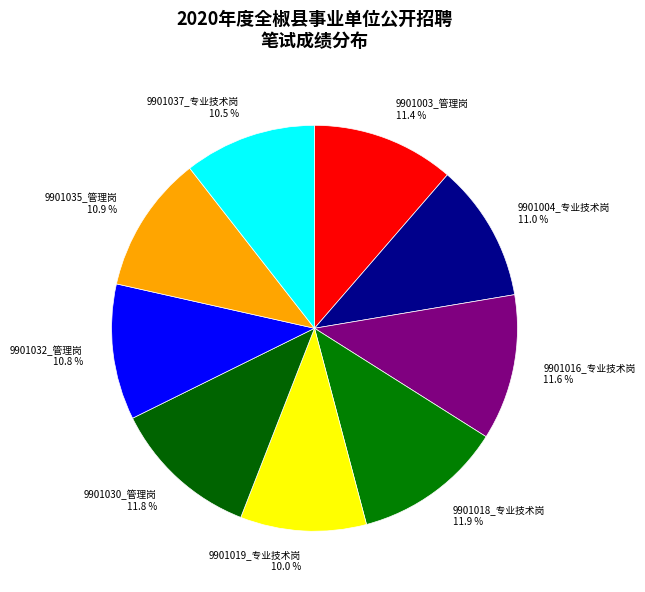

Approximately how many times larger is the value at 9901004_专业技术岗 11.0 % compared to 9901030_管理岗 11.8 %?

0.9